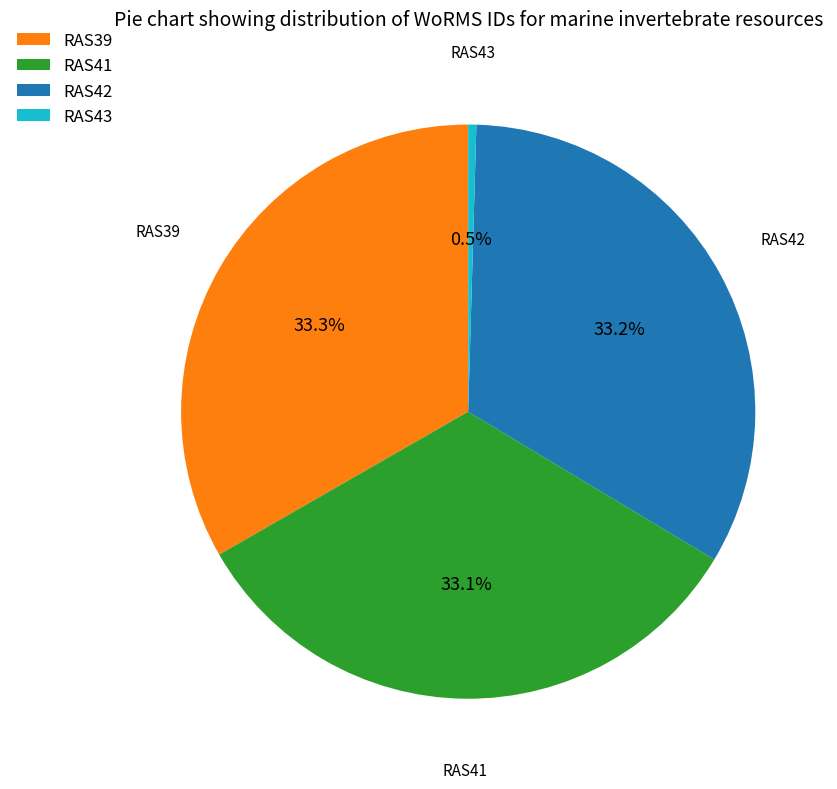

What is the ratio of the value at RAS41 to the value at RAS43?

72.7